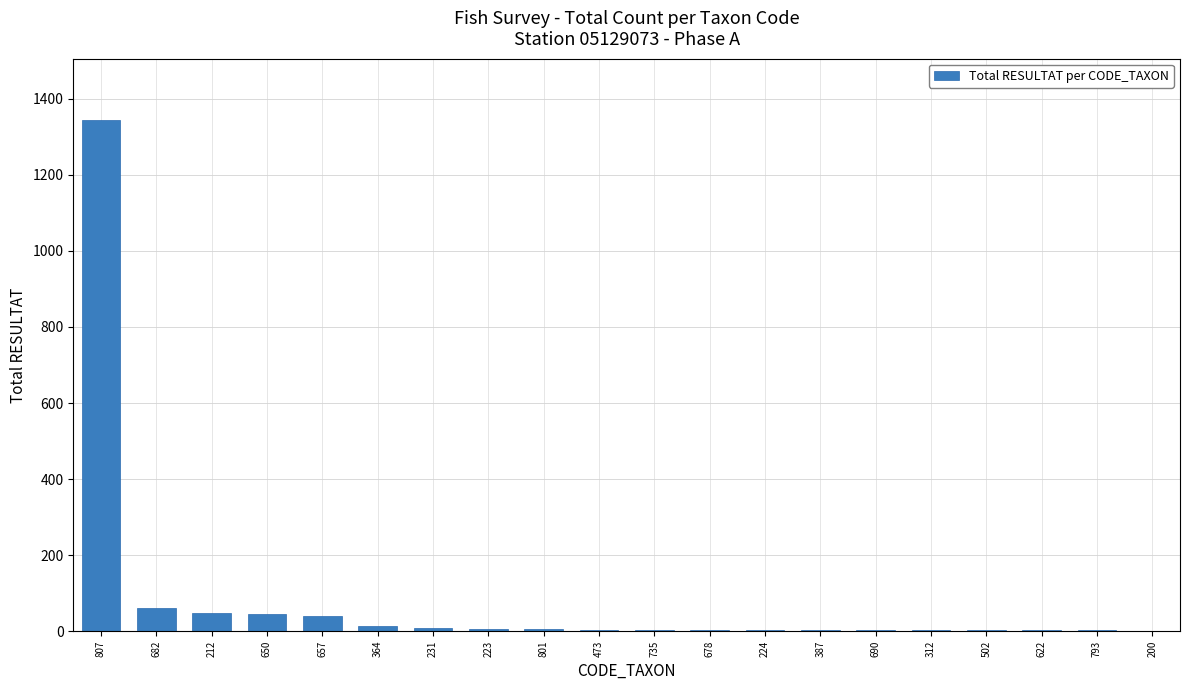

What is the ratio of the value at 807 to the value at 200?

1344.0